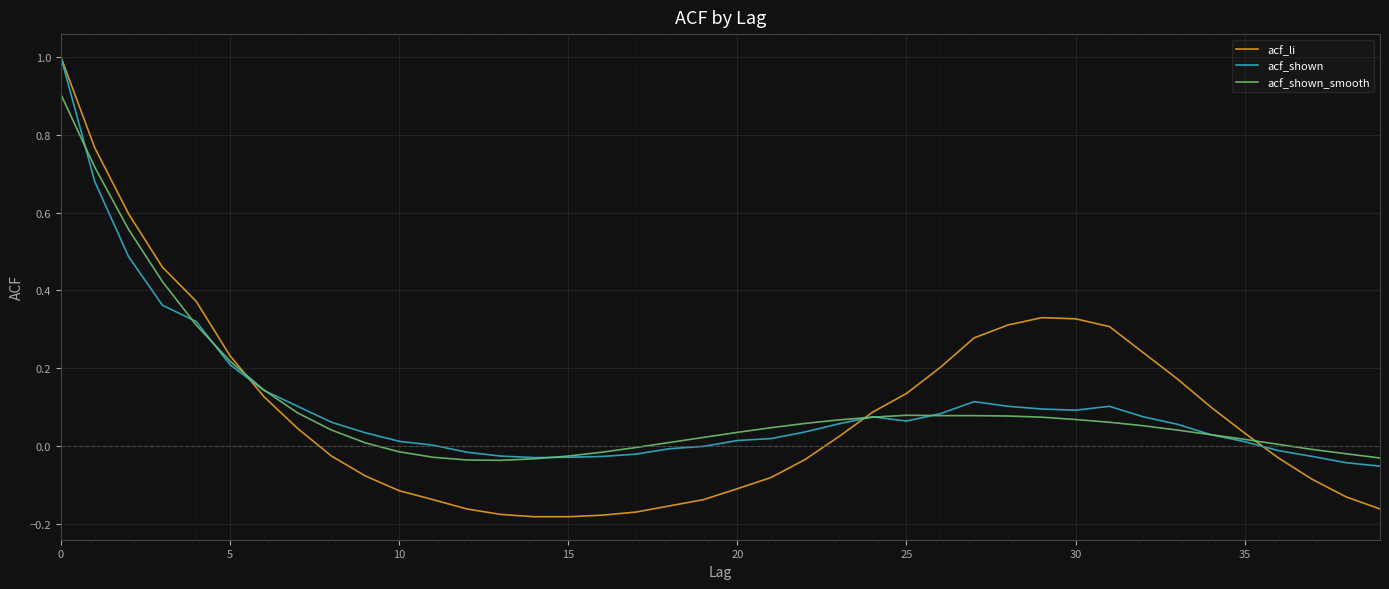

Which series has the largest range (max minus min)?

acf_li